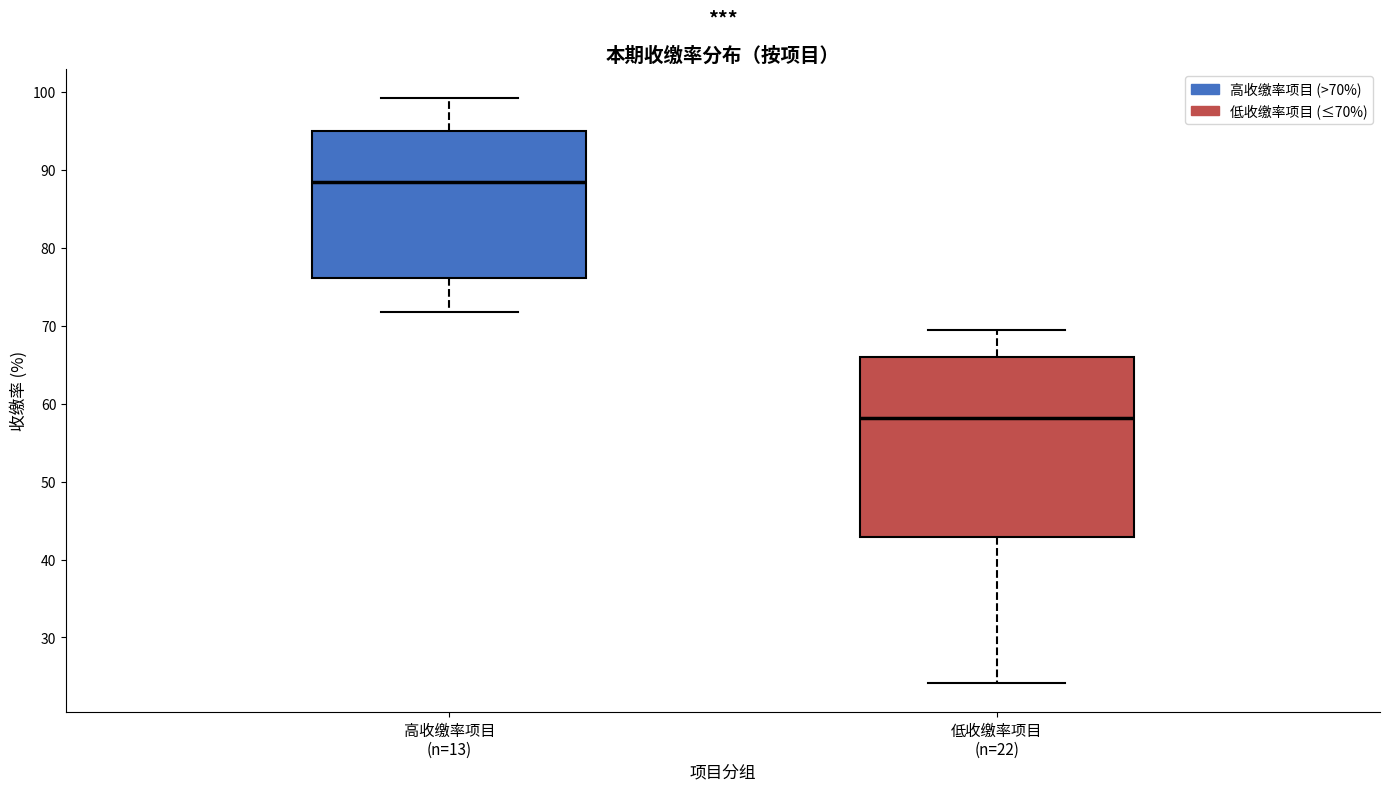

Which box is the tallest, from its lower edge to its upper edge?

低收缴率项目 (n=22)